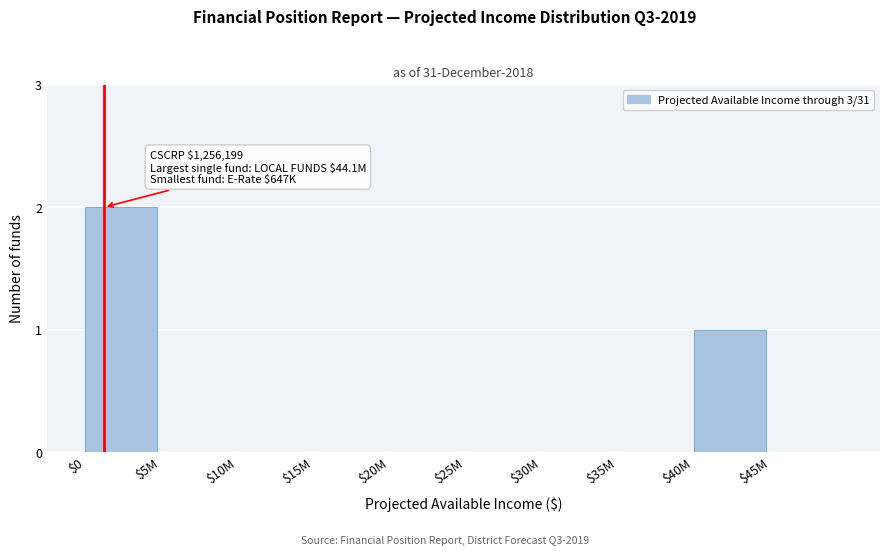

True or false: the data shows 2 at $0.

True